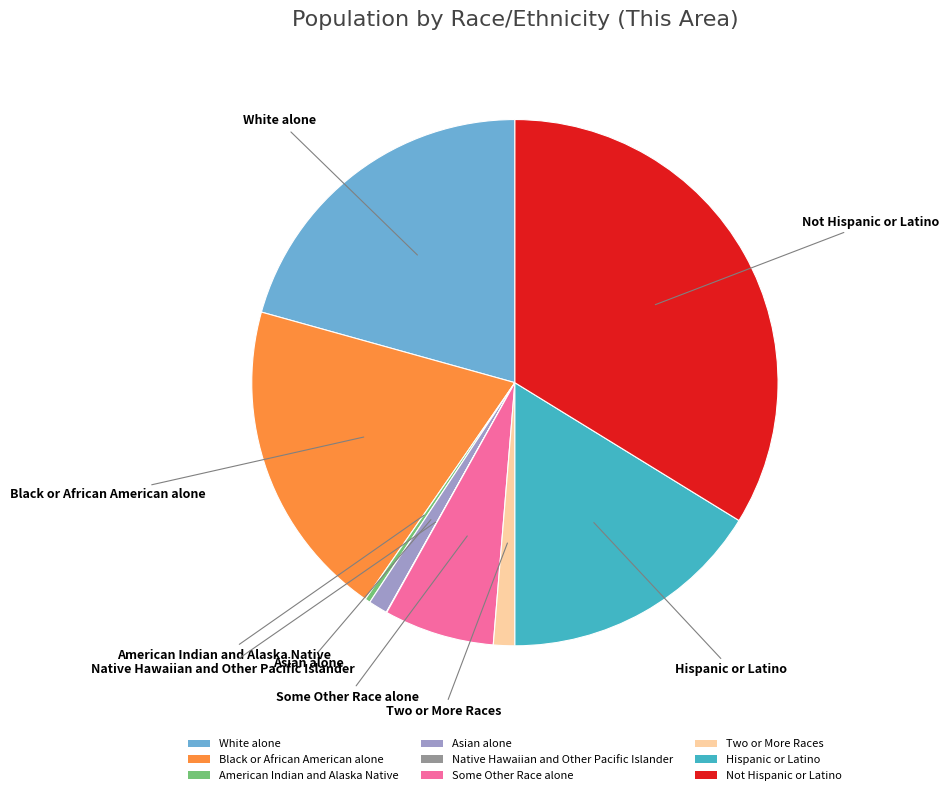

True or false: White alone accounts for 29% of the total.

False